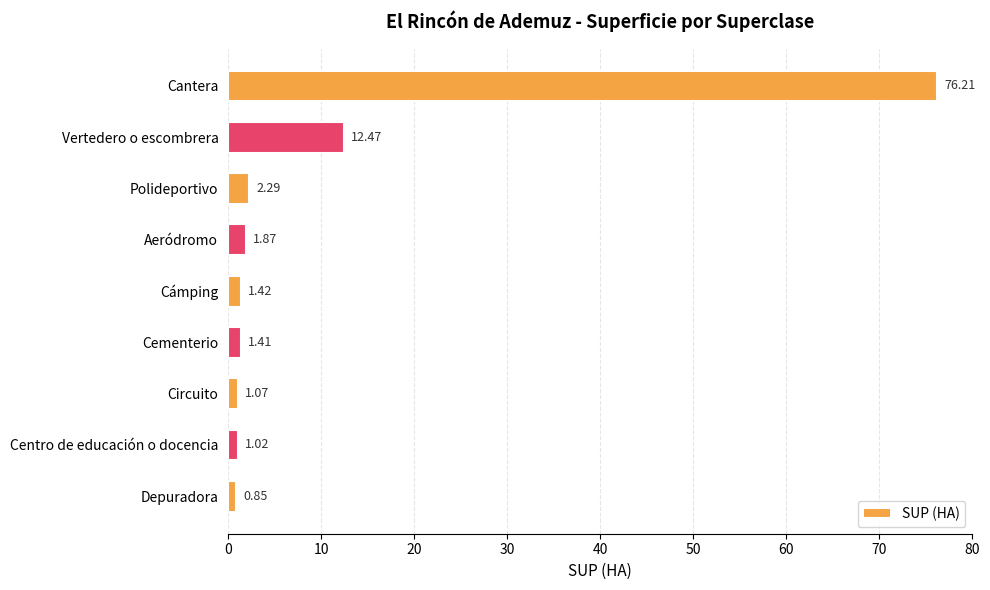

What is the sum of the values at Circuito and Polideportivo?

3.4